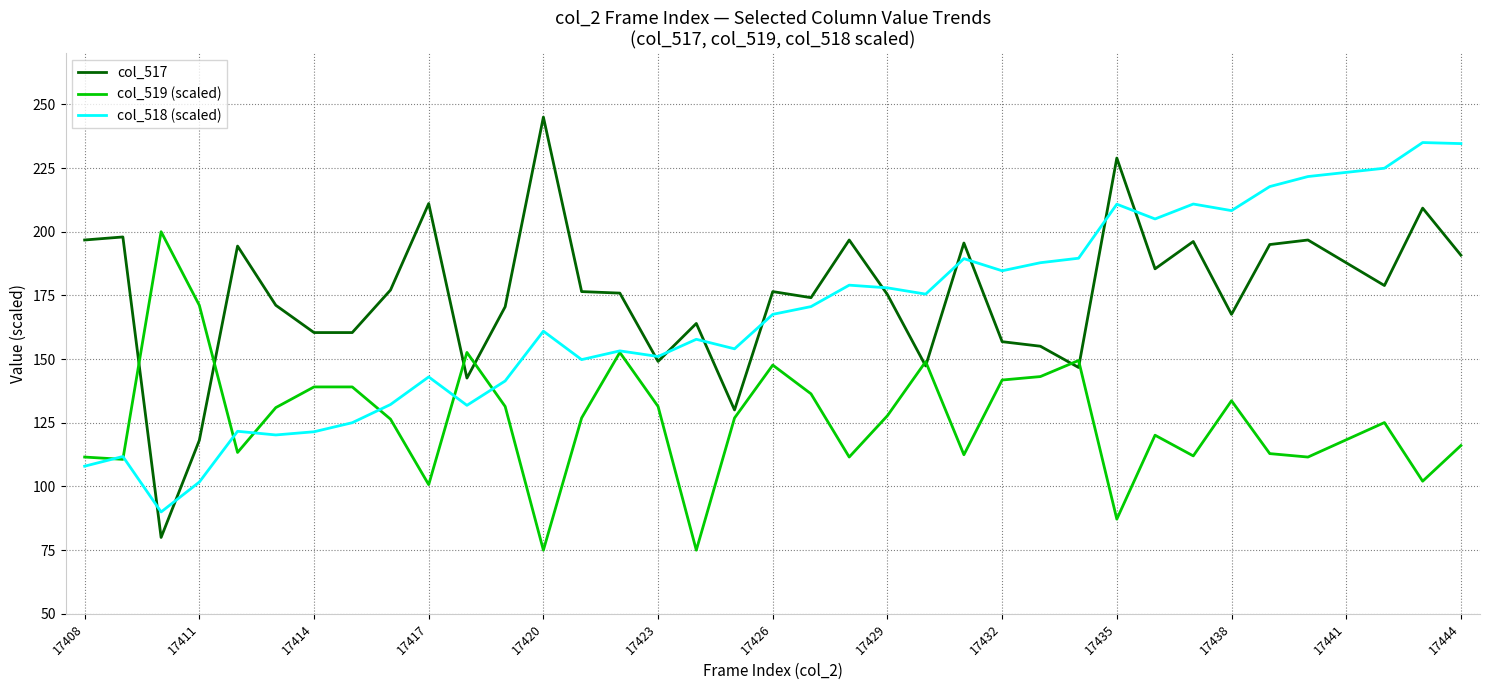

What are all the series names shown in the legend?

col_517, col_519 (scaled), col_518 (scaled)